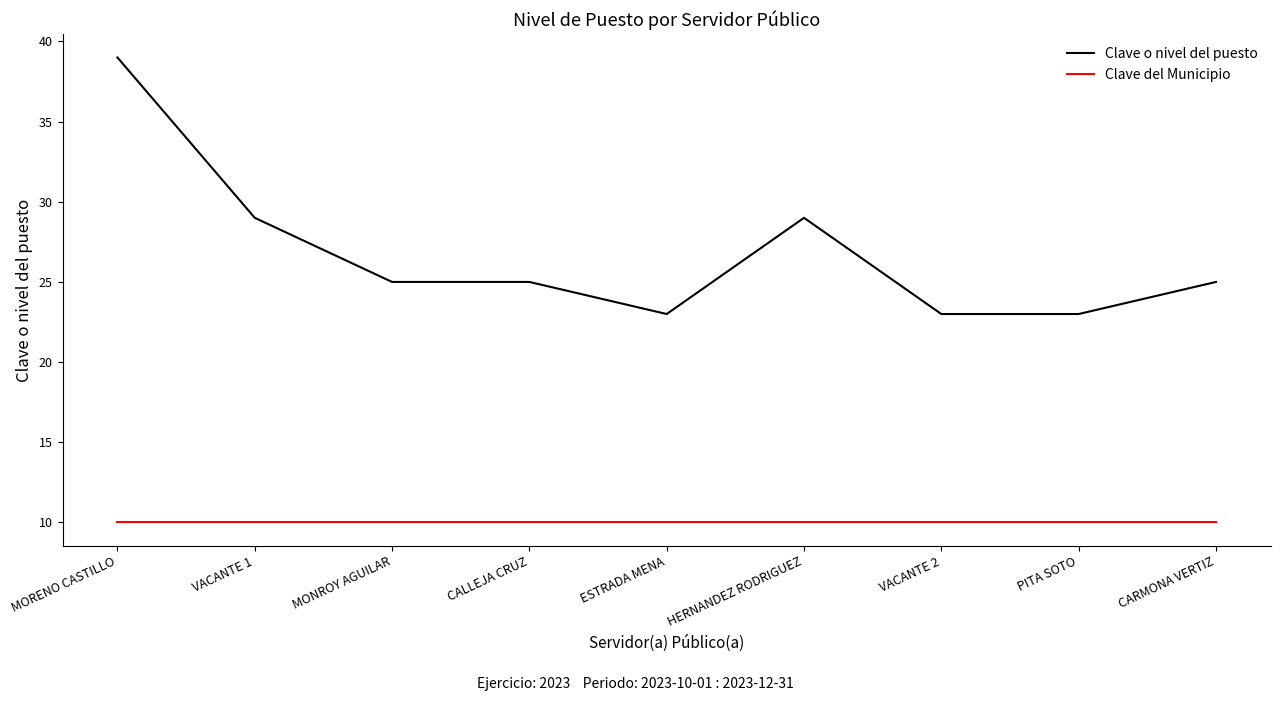

Which series has the largest total across all categories?

Clave o nivel del puesto